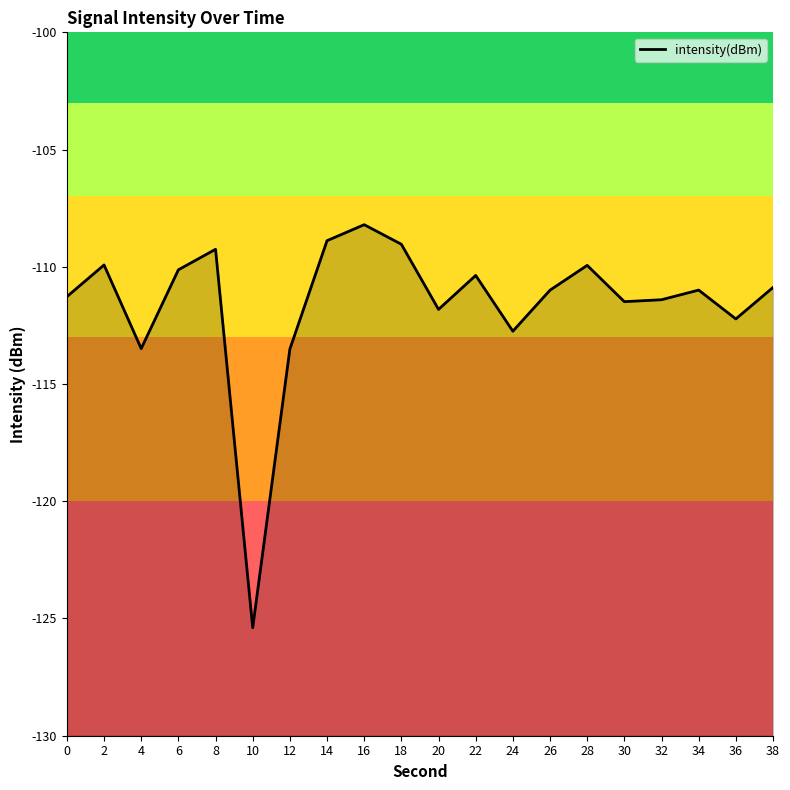

What is the average value?

-111.6